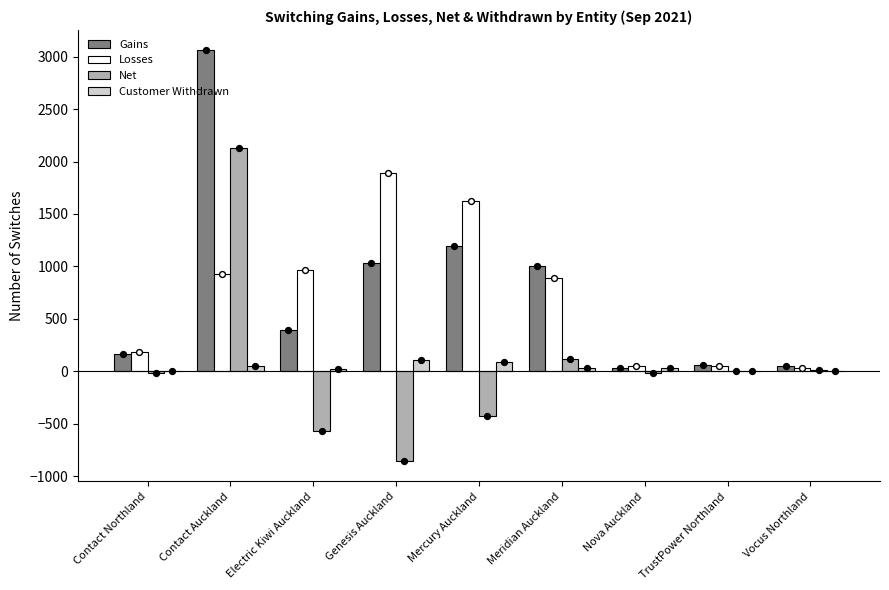

At which category is the sum across all series the highest?

Contact Auckland